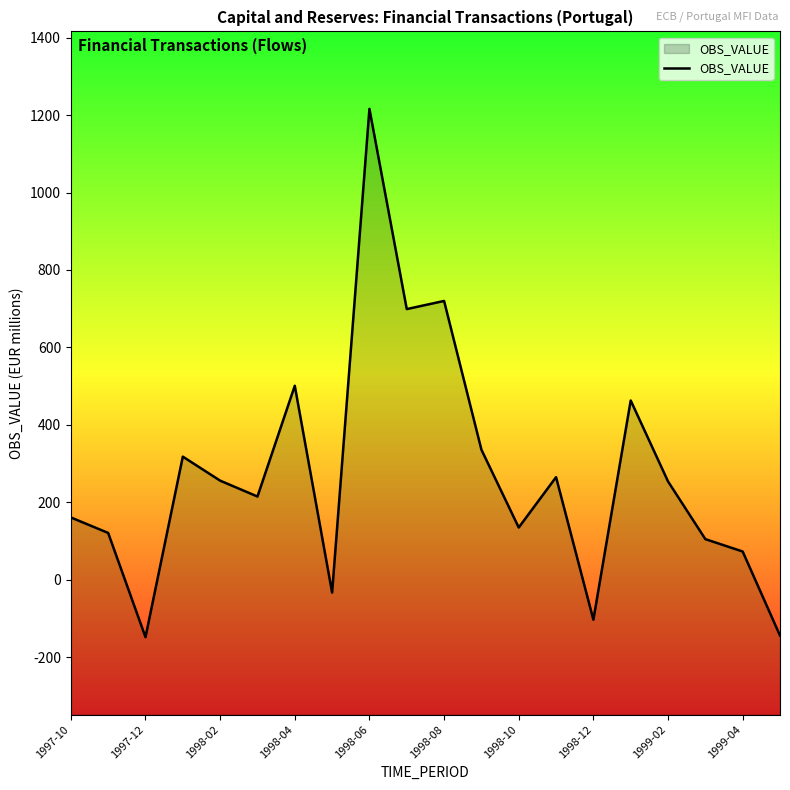

Does the chart display data point markers on the line(s)?

No